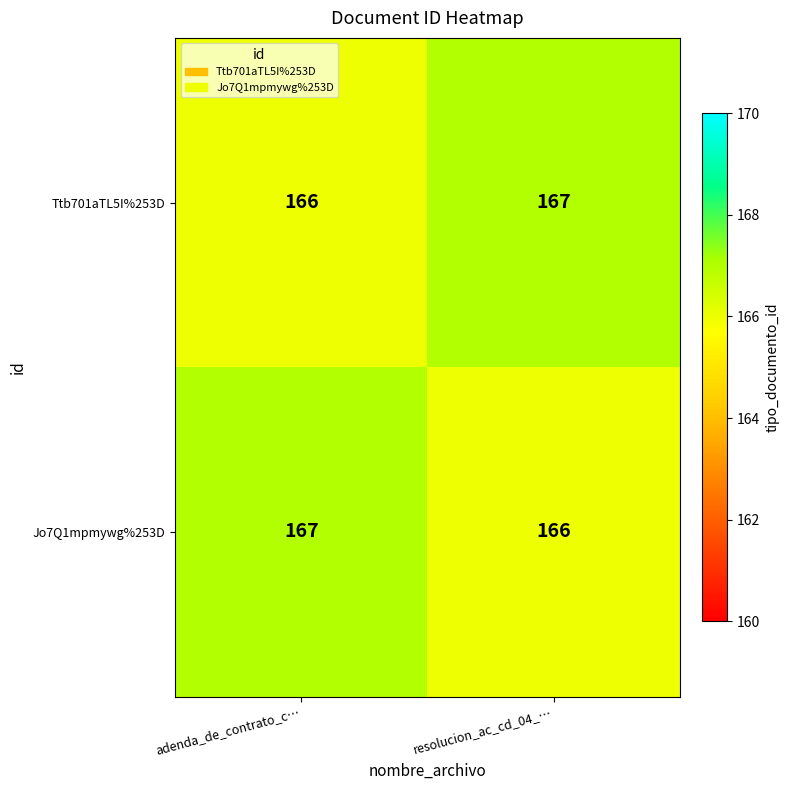

What is the sum of the Ttb701aTL5I%253D values at adenda_de_contrato_c… and resolucion_ac_cd_04_…?

333